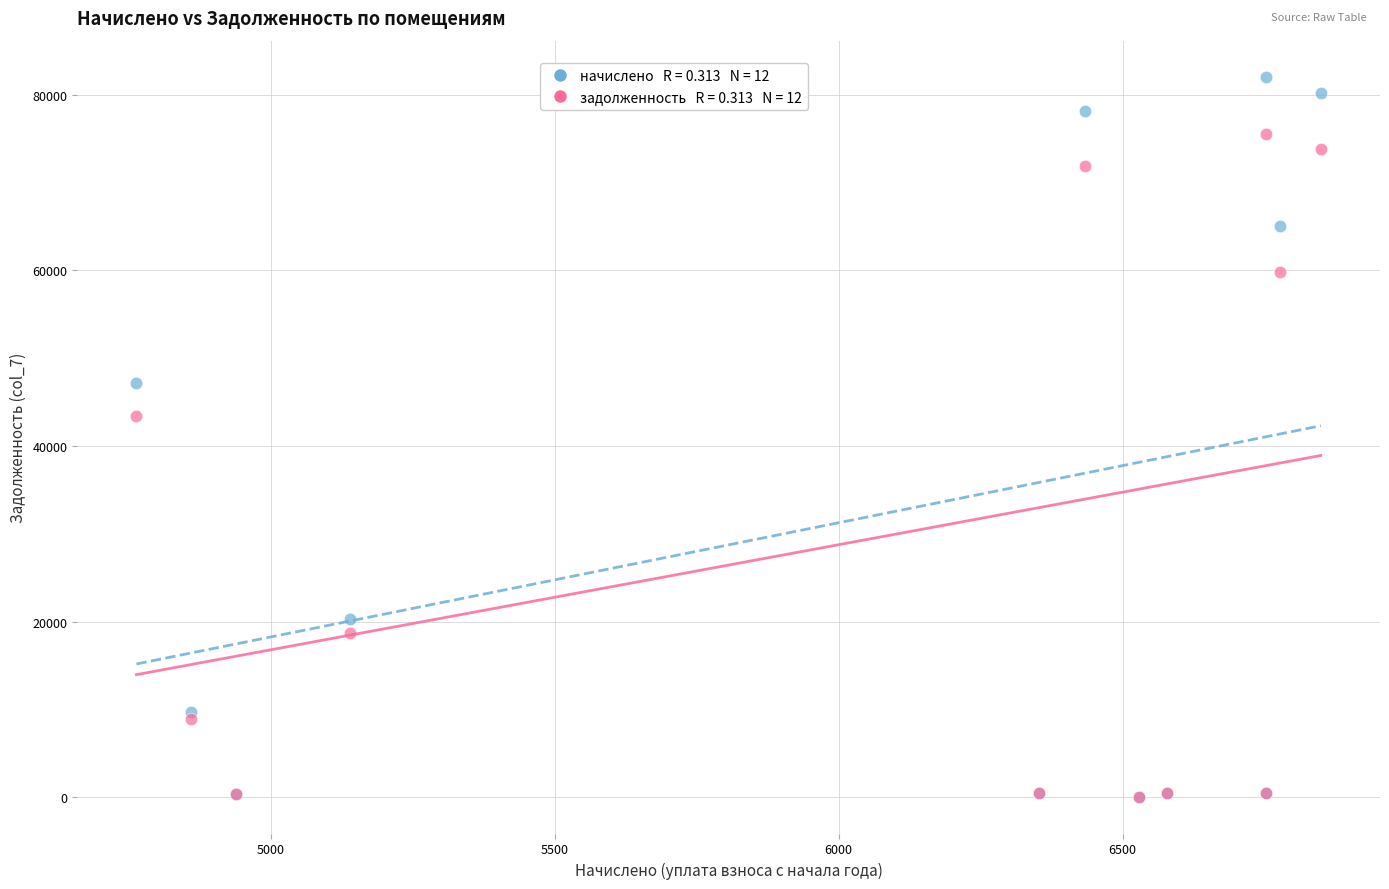

Across all series, what Y value is closest to 41024?

43391.3